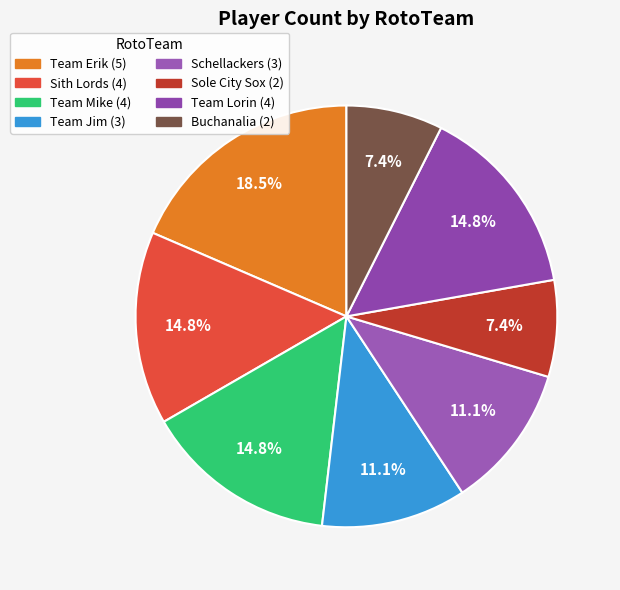

Count the number of slices in the pie.

8